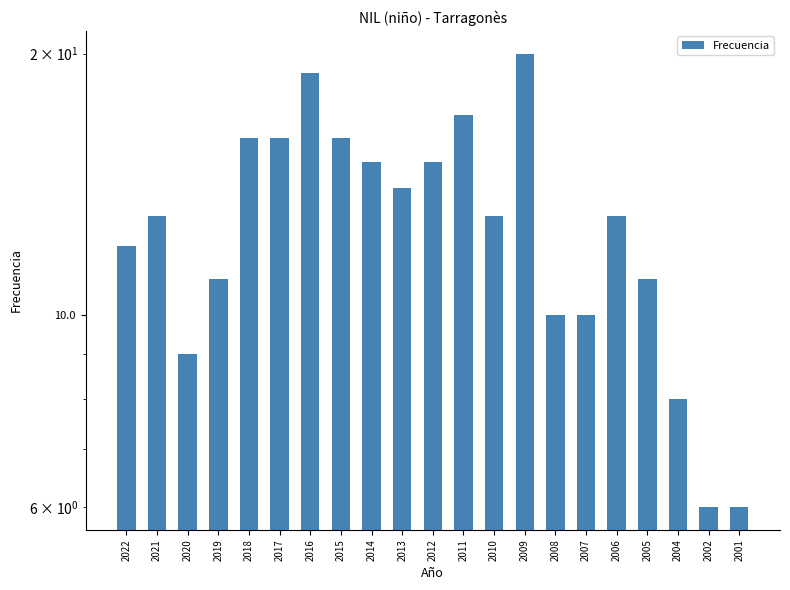

Is it true that the value at 2010 is 4?

False